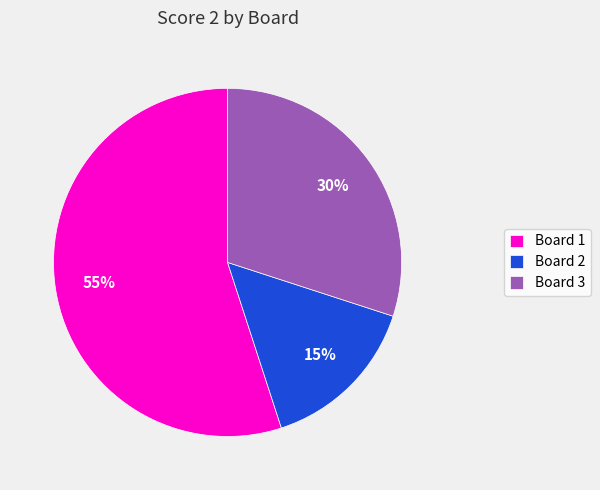

To the nearest percent, what is the difference between the Board 3 and Board 2 slice percentages?

15%